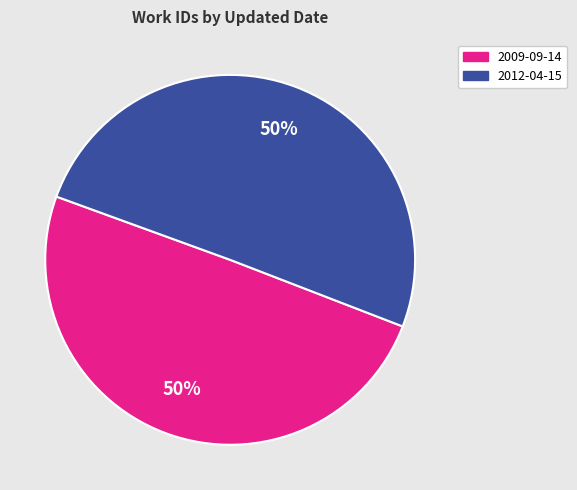

To the nearest percent, what is the combined percentage of 2009-09-14 and 2012-04-15?

100%